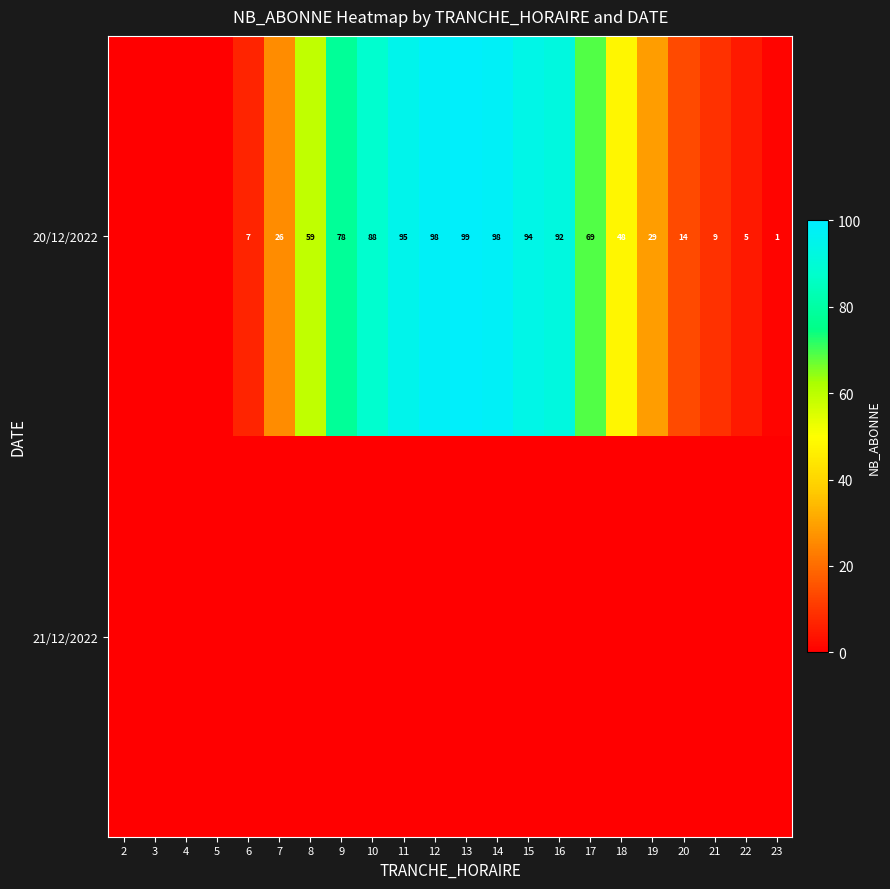

How many data points does each series have?

22